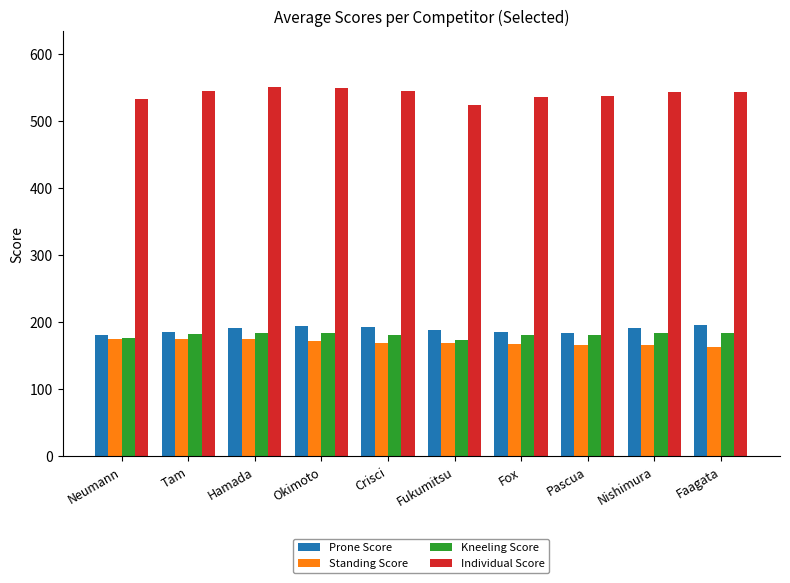

What is the maximum value for Individual Score?

552